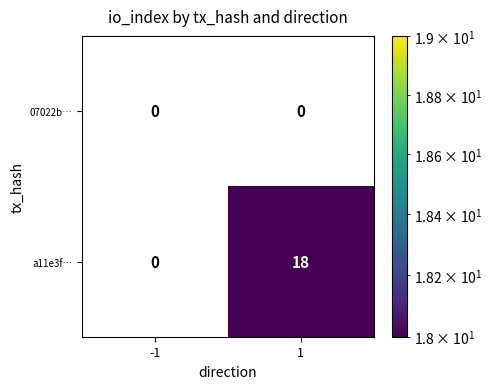

At which category is the sum across all series the highest?

1